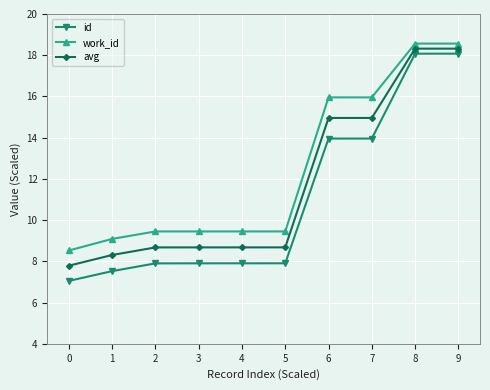

Is the value of avg at 2 greater than the value of id at 1?

Yes